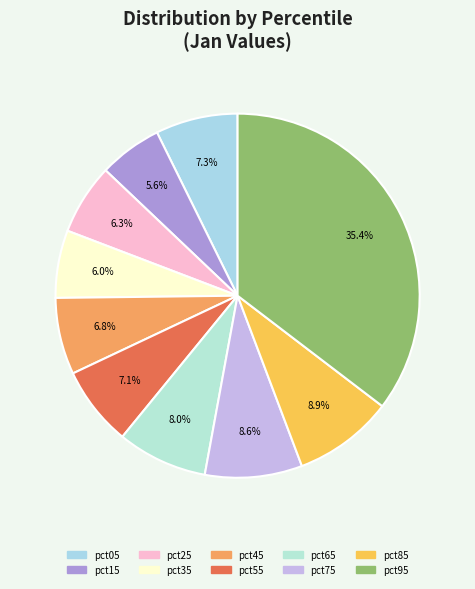

True or false: pct55 accounts for 7% of the total.

True